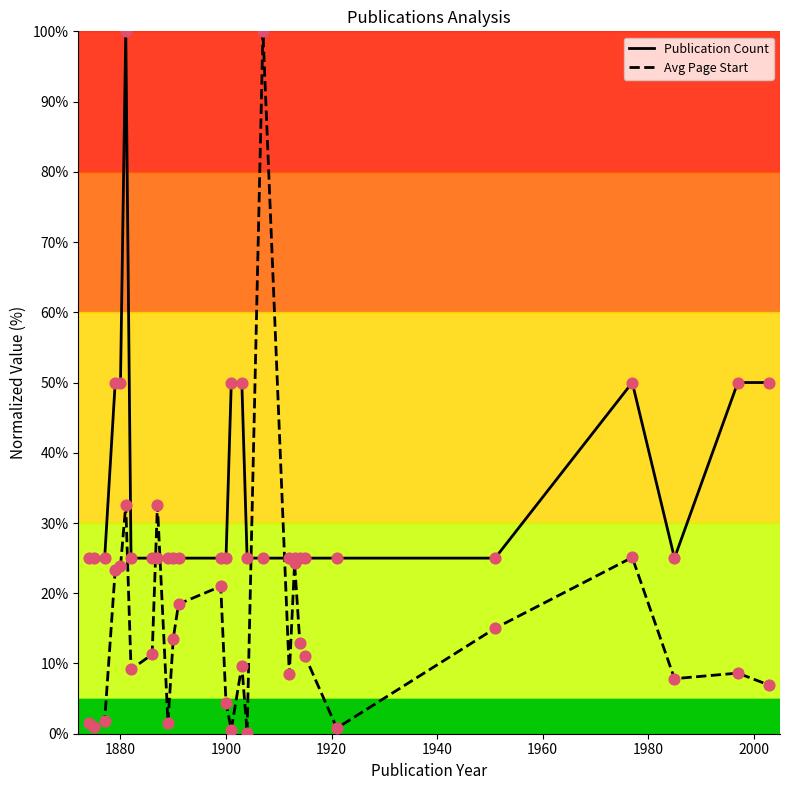

Which series contains the lowest Y value?

Avg Page Start